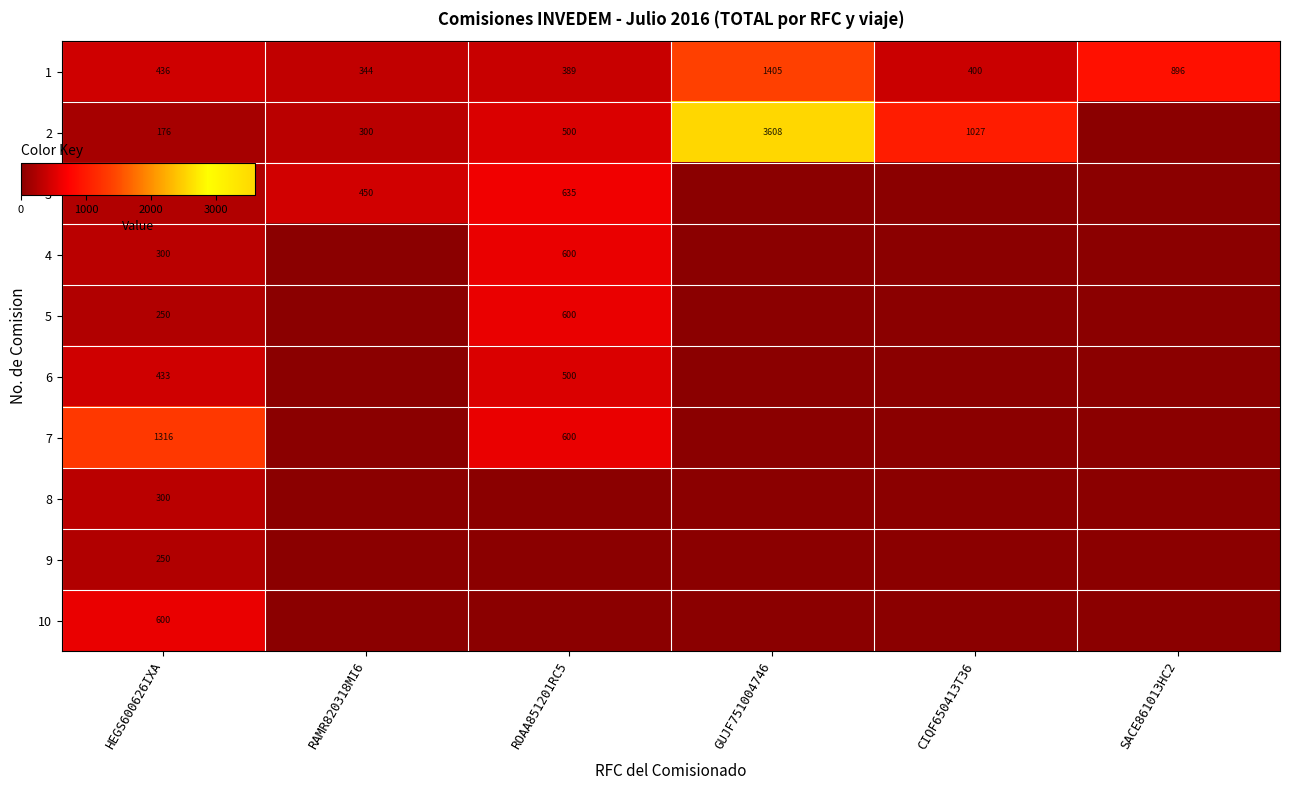

How many series are shown in this chart?

10